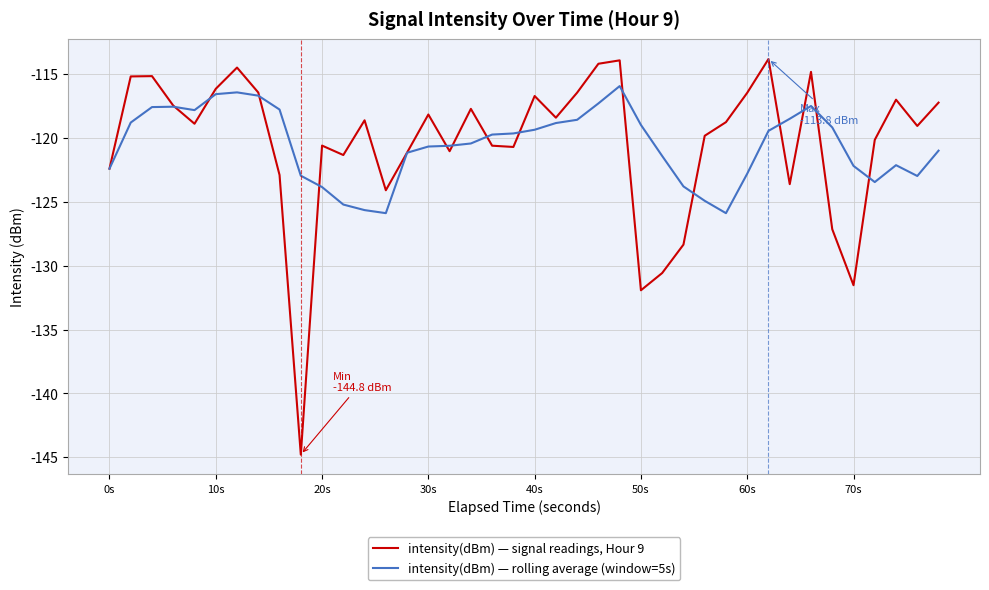

What is the minimum value for intensity(dBm) — rolling average (window=5s)?

-125.9